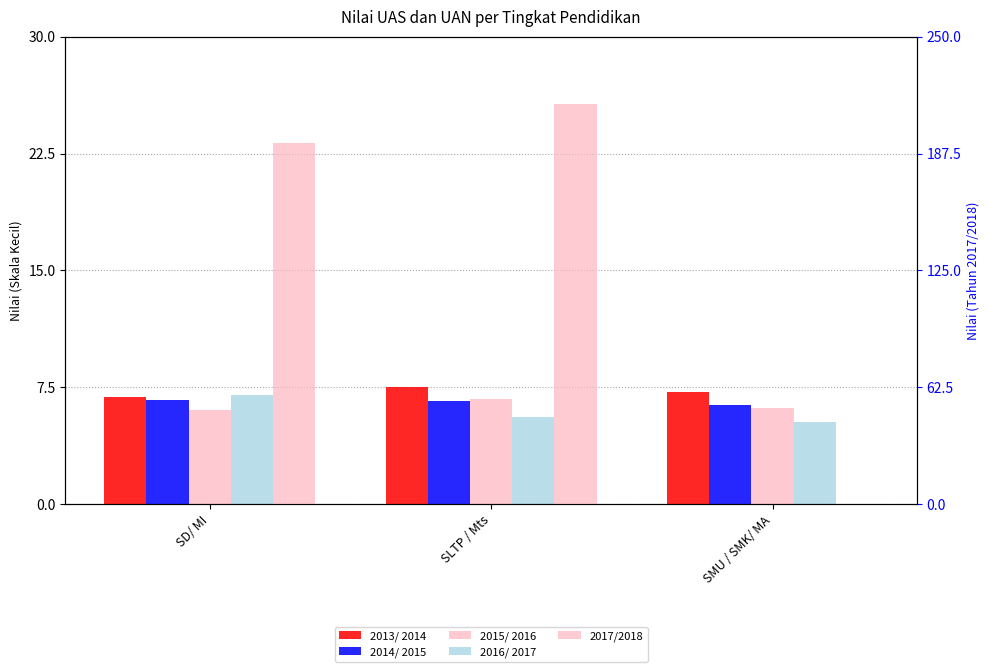

The Tahun Pelajaran 2017/2018 series shows 193.0 at SD/ MI. True or false?

True